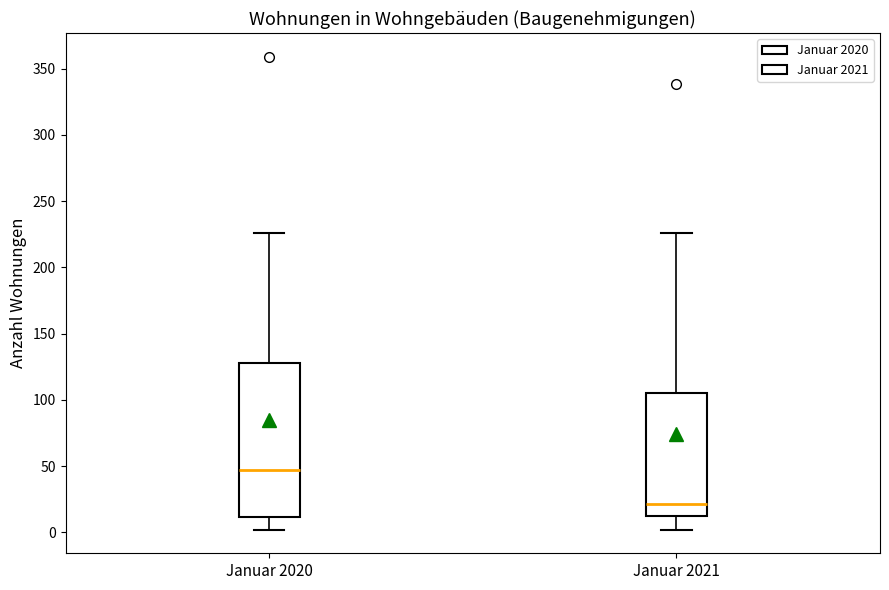

Where does the median line of the box for Januar 2021 sit on the y-axis? The values are not printed on the chart, so give them approximately, as read against the axis.

20